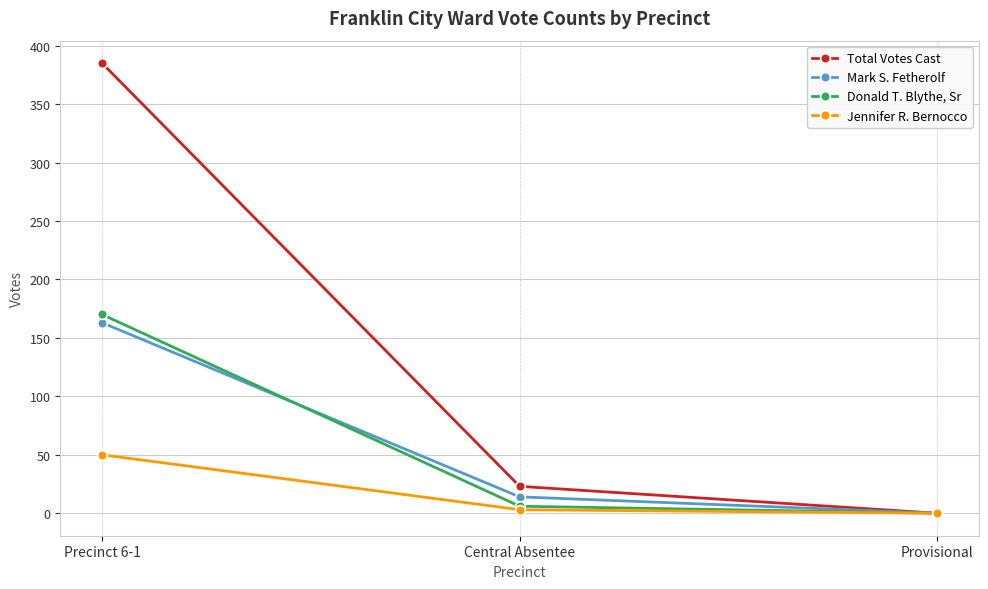

How many distinct data groups are displayed?

4